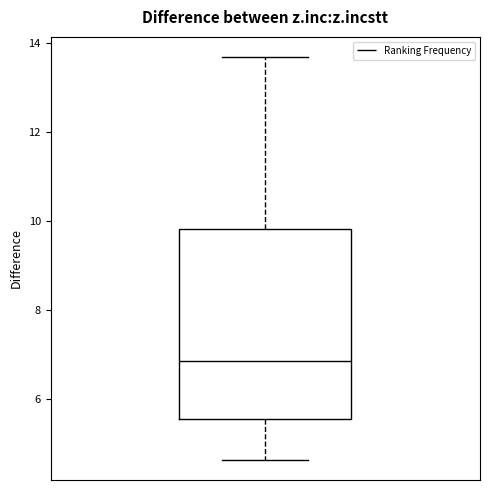

Transcribe this box plot: give where the median line is, the range the box spans, and where the two whiskers end, as read against the y-axis. The values are not printed on the chart, so give them approximately, as read against the axis.

median 6.8, box 5.6 to 9.8, whiskers 4.6 to 13.6